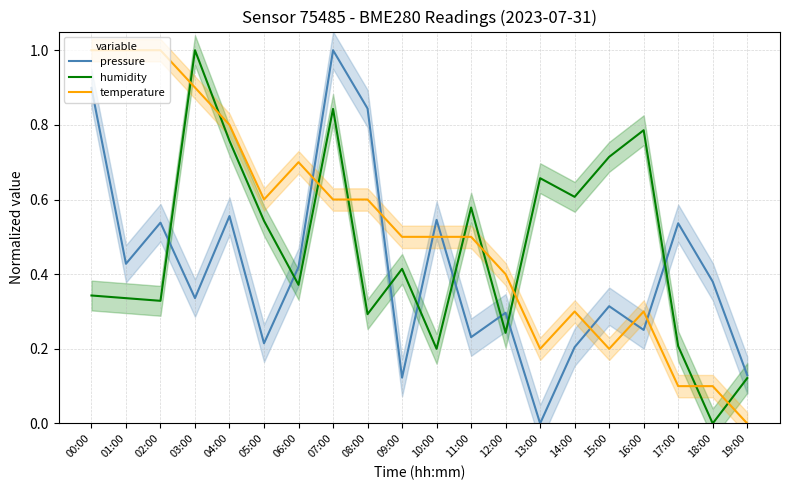

At which category does pressure reach its first local peak?

02:00